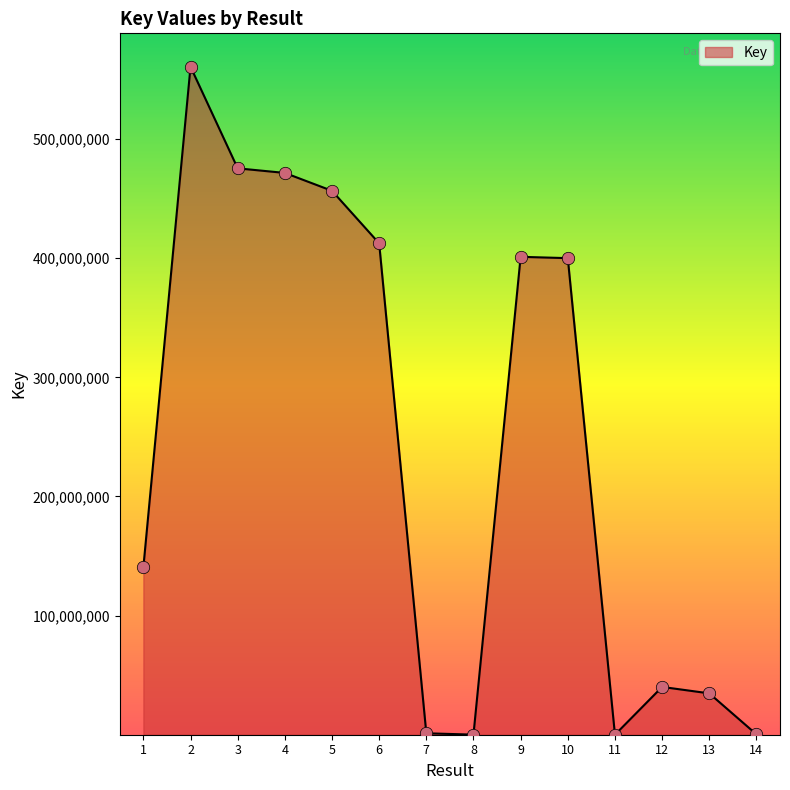

Which has a higher value, 7 or 9?

9